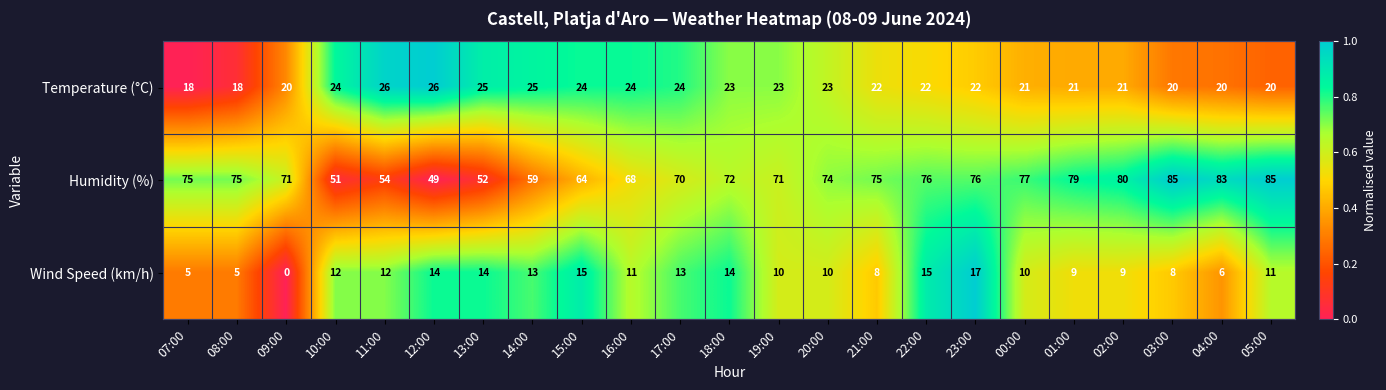

Which series has the largest total across all categories?

Humidity (%)